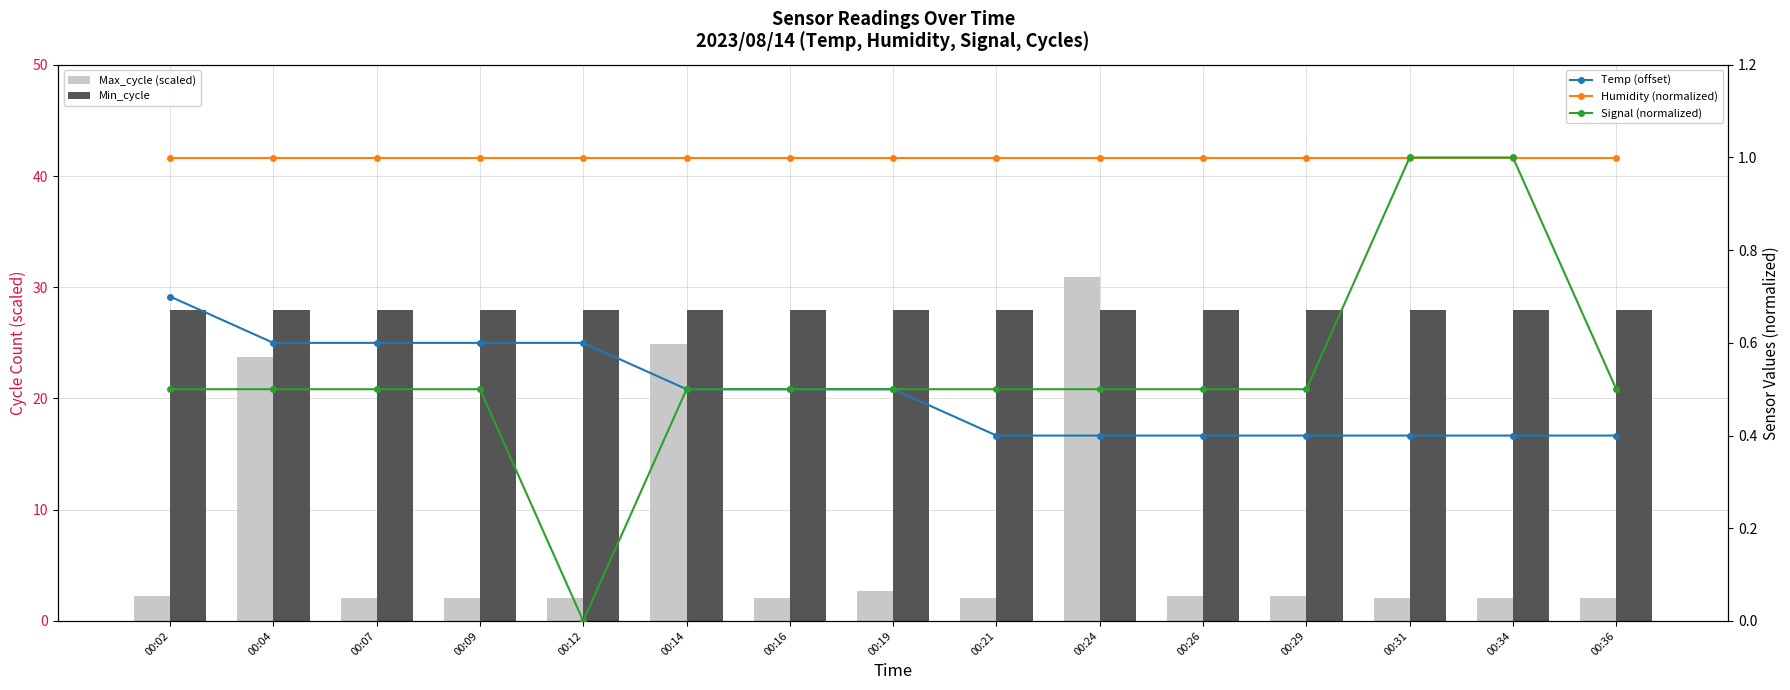

Is it true that Humidity (normalized) equals 1.0 at 00:34?

True